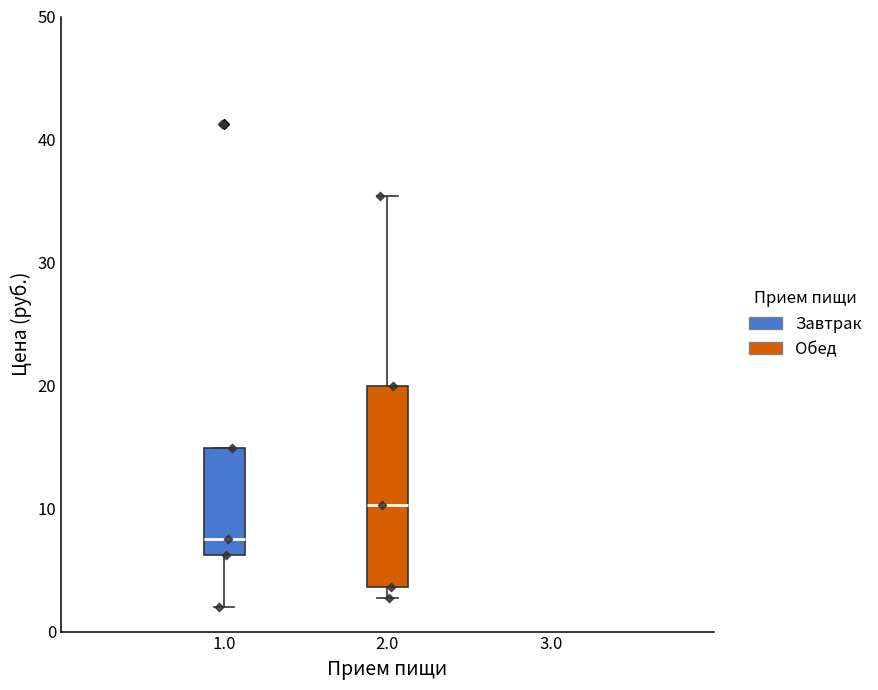

Which box's median line is the lowest?

1.0